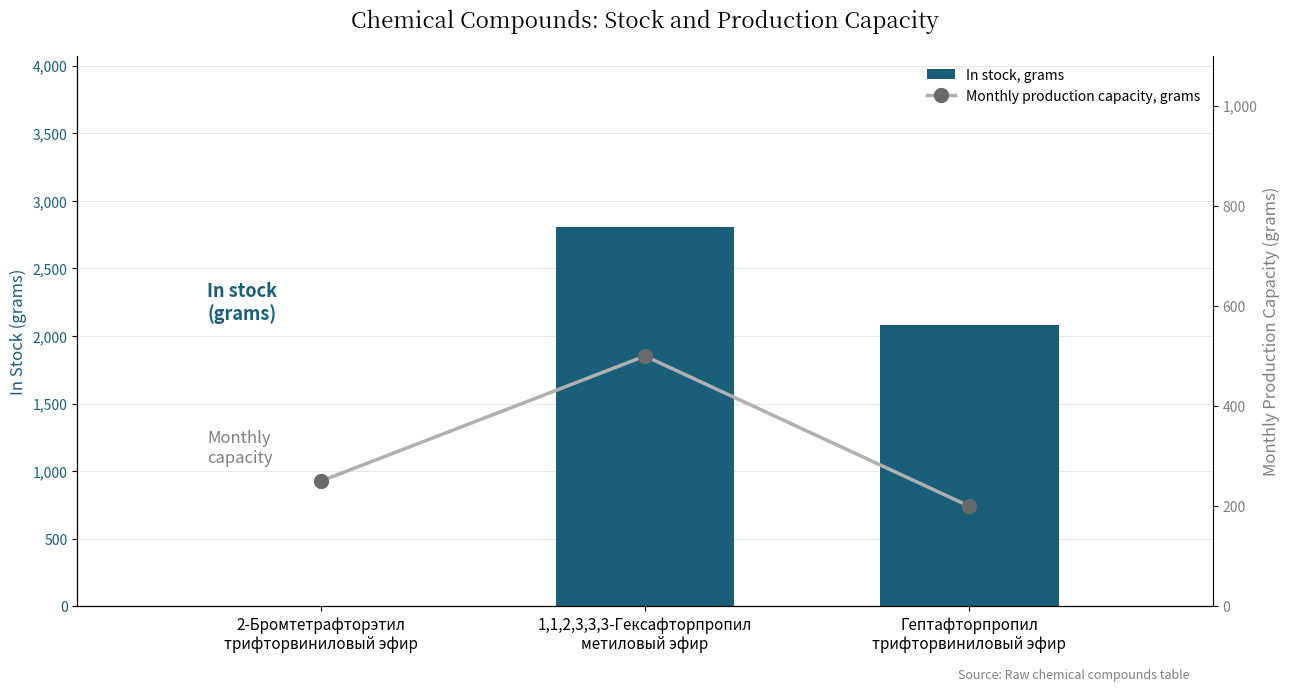

The In stock, grams series shows 2080 at Гептафторпропил
трифторвиниловый эфир. True or false?

True